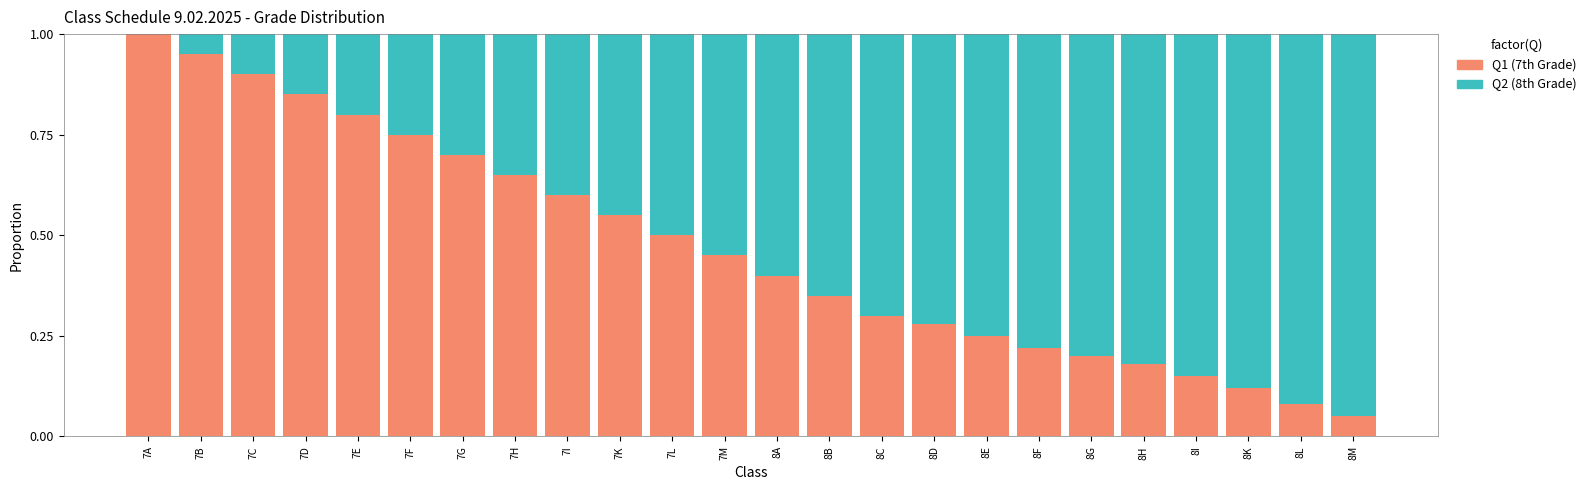

Is it true that Q1 (7th Grade) equals 0.2 at 8E?

True